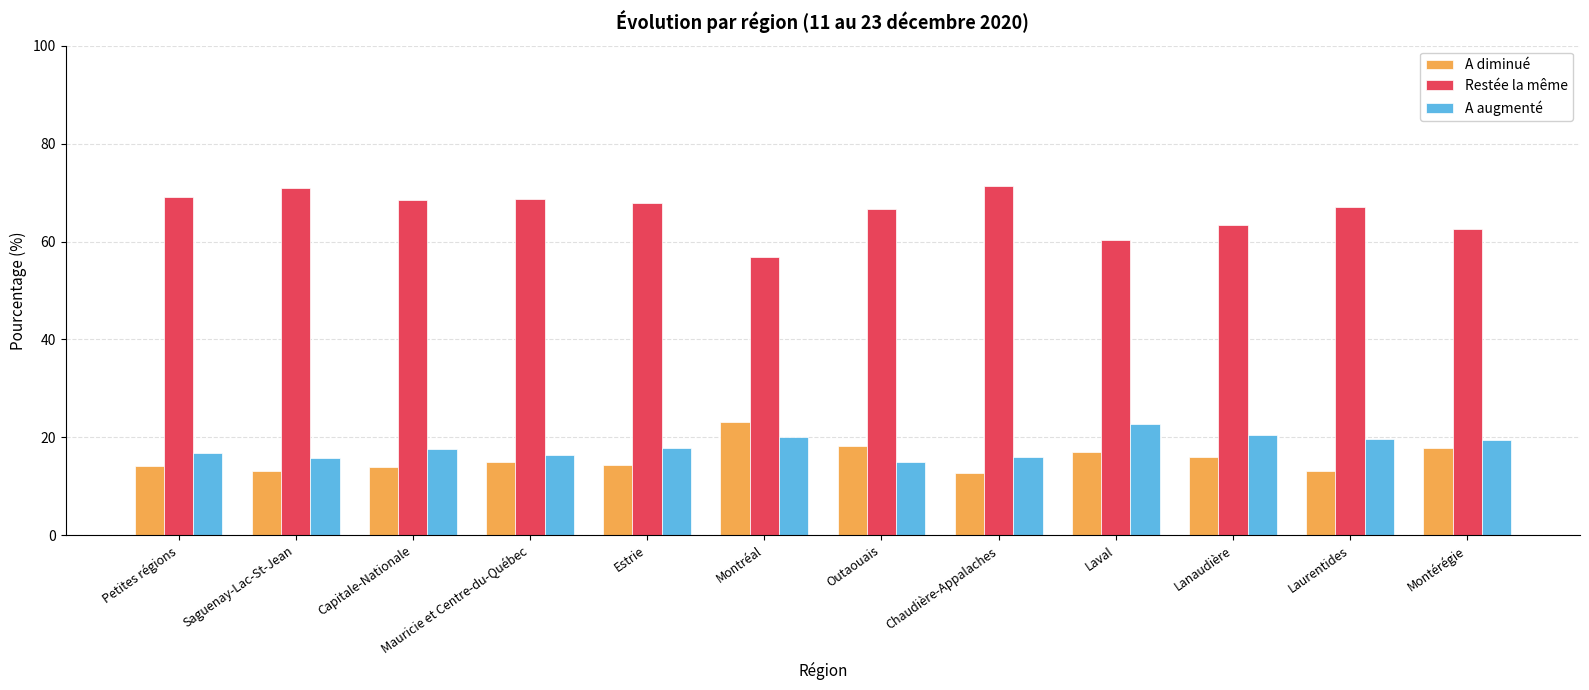

What is the spread (max minus min) of values at Lanaudière?

47.3